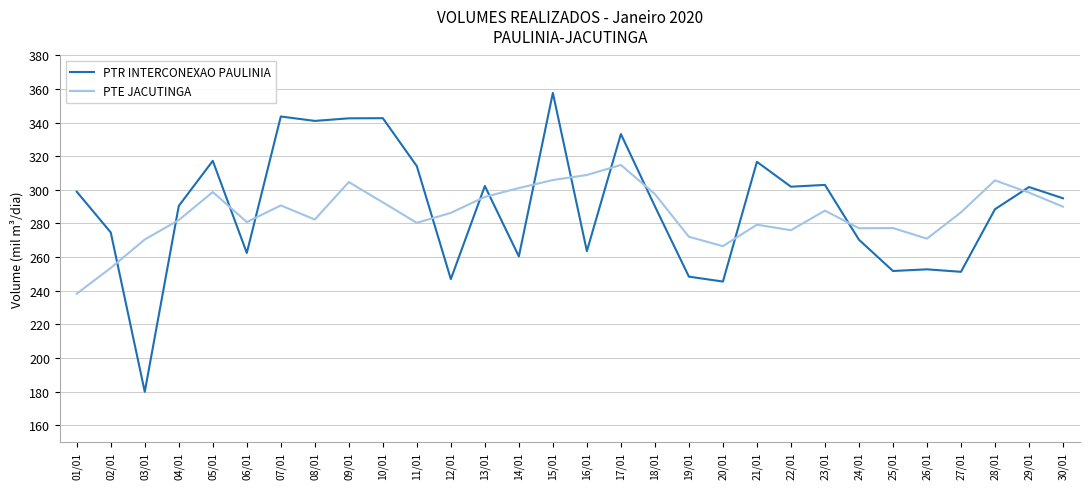

At which category does the chart reach its minimum across all series?

03/01